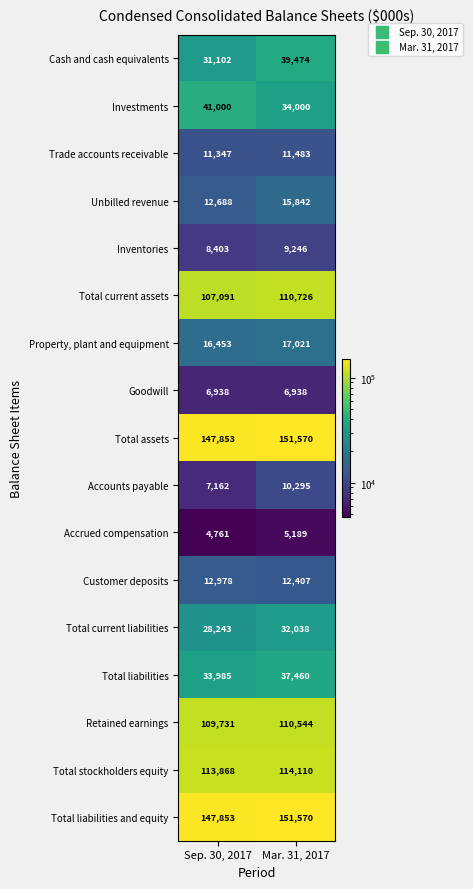

Is it true that Accounts payable equals 10295 at Mar. 31, 2017?

True